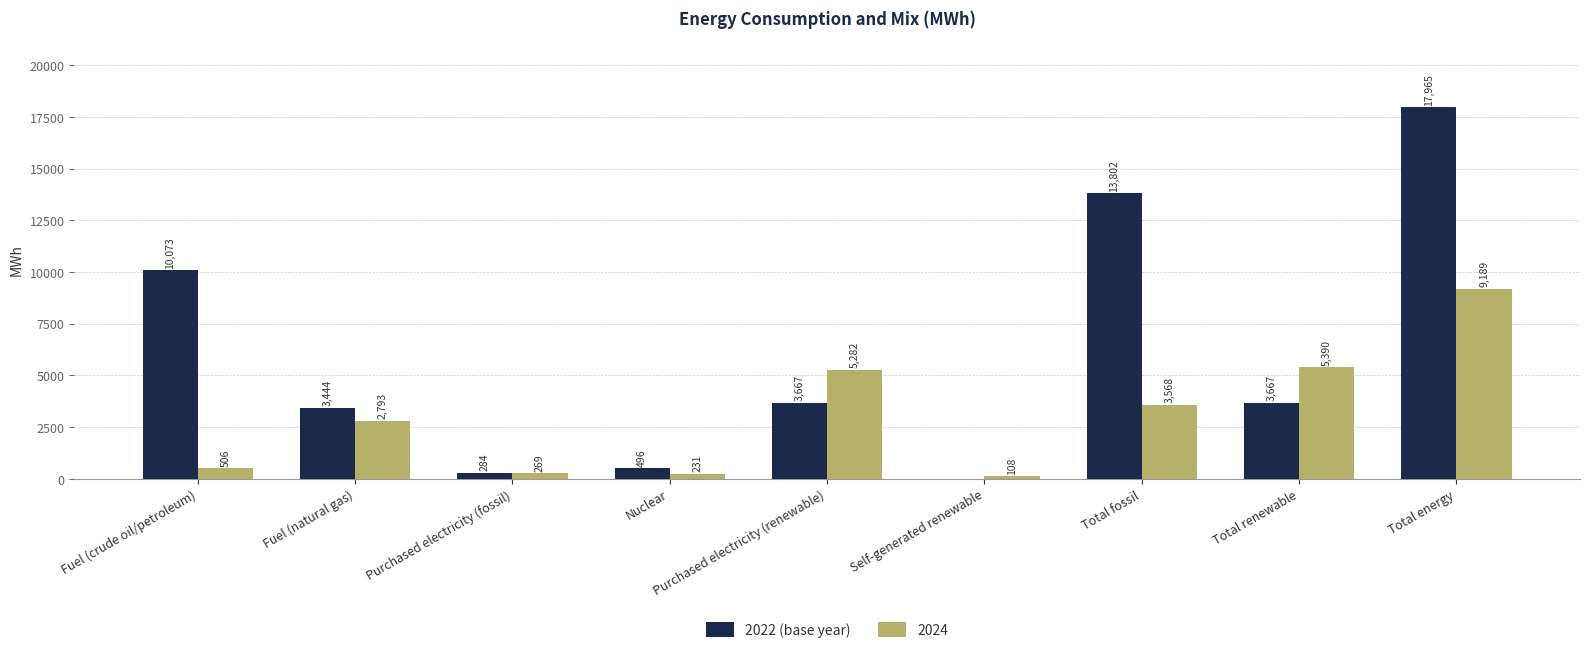

Is the value of 2022 (base year) at Self-generated renewable greater than the value of 2024 at Total fossil?

No